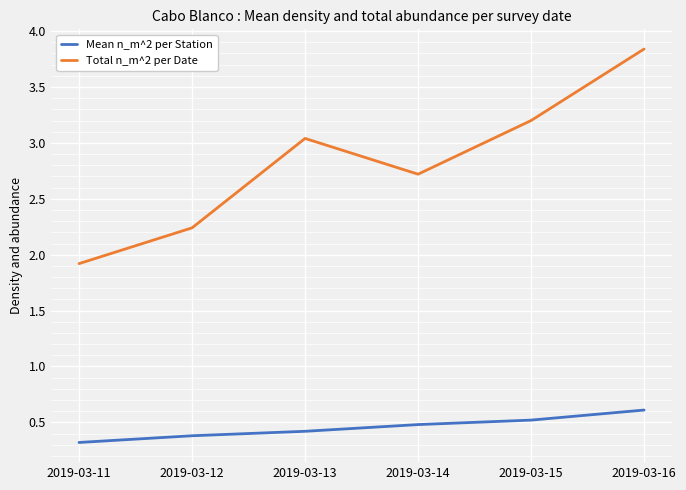

True or false: Mean n_m^2 per Station has a value of 0.4 at 2019-03-13.

True